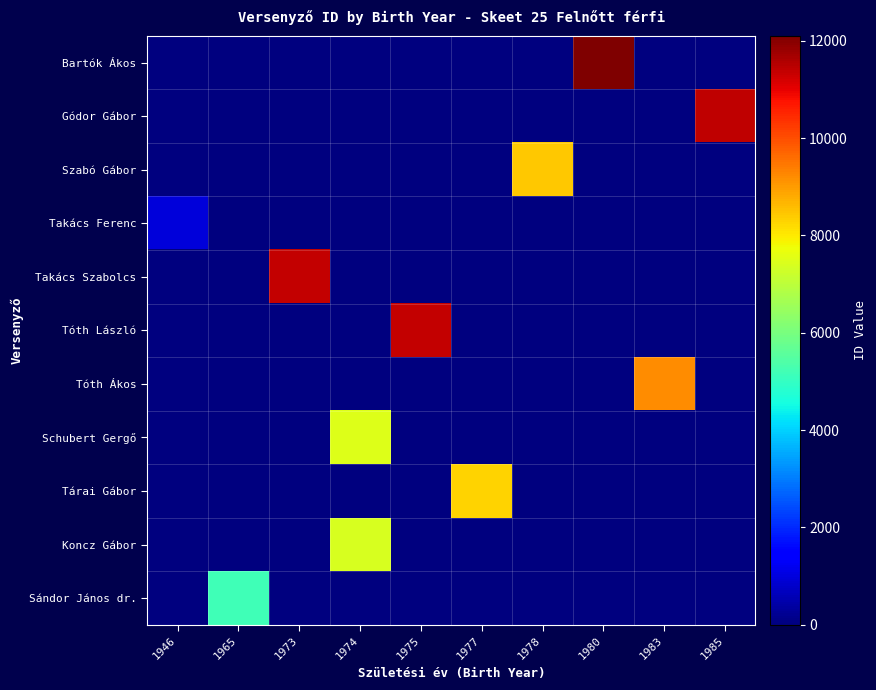

At which category is the sum across all series the highest?

1974